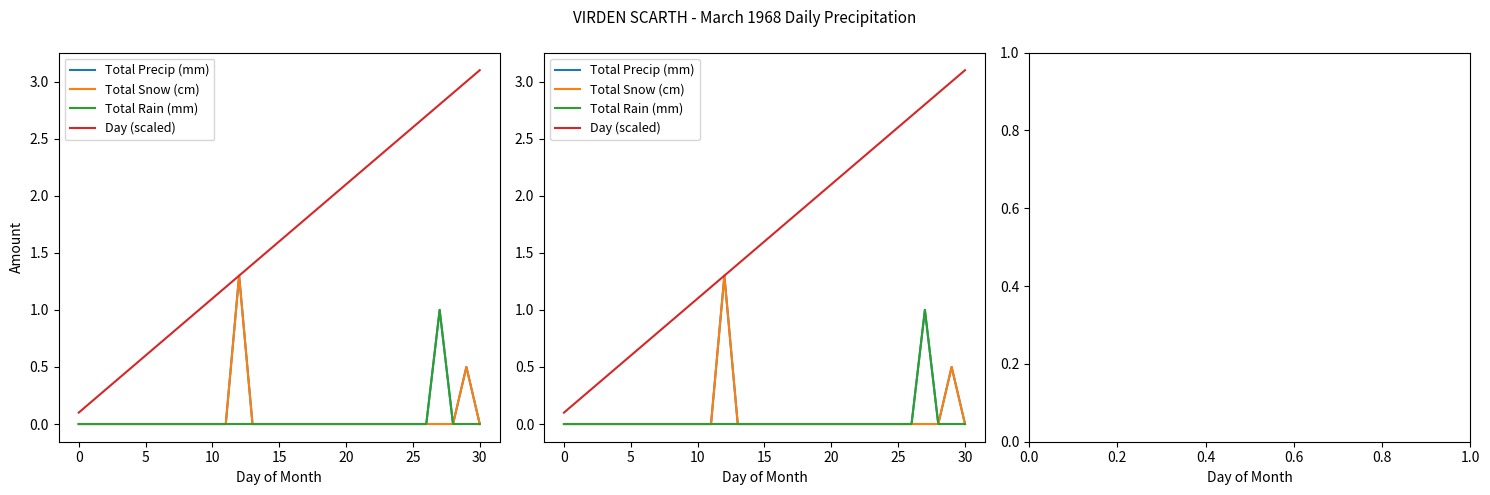

At which label does Day (scaled) reach its peak?

30